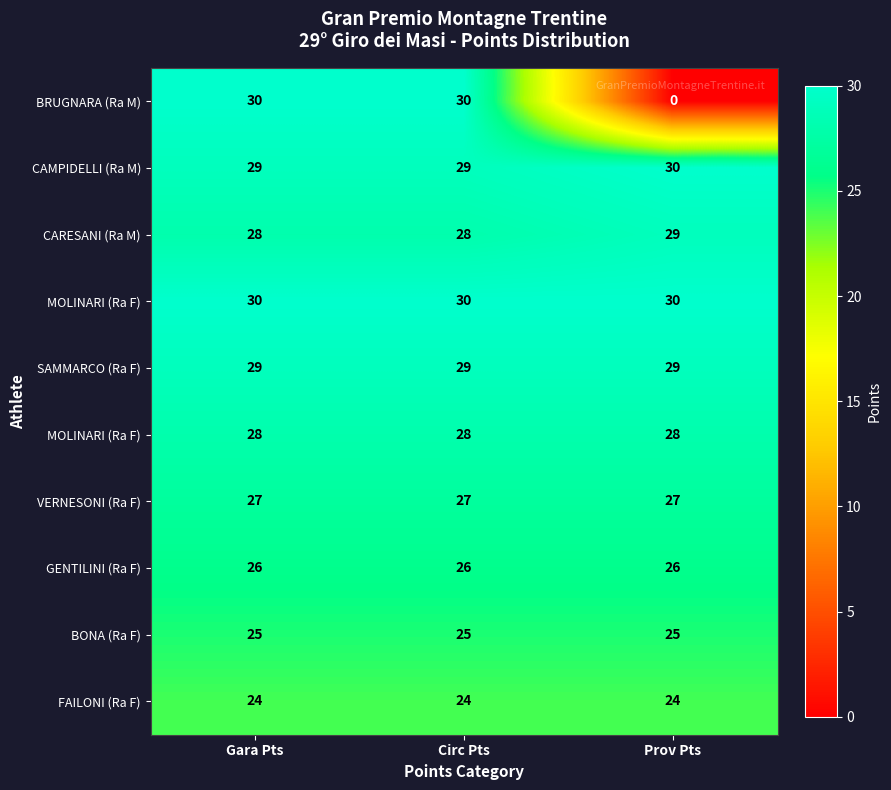

At how many categories does at least one series exceed 0?

3